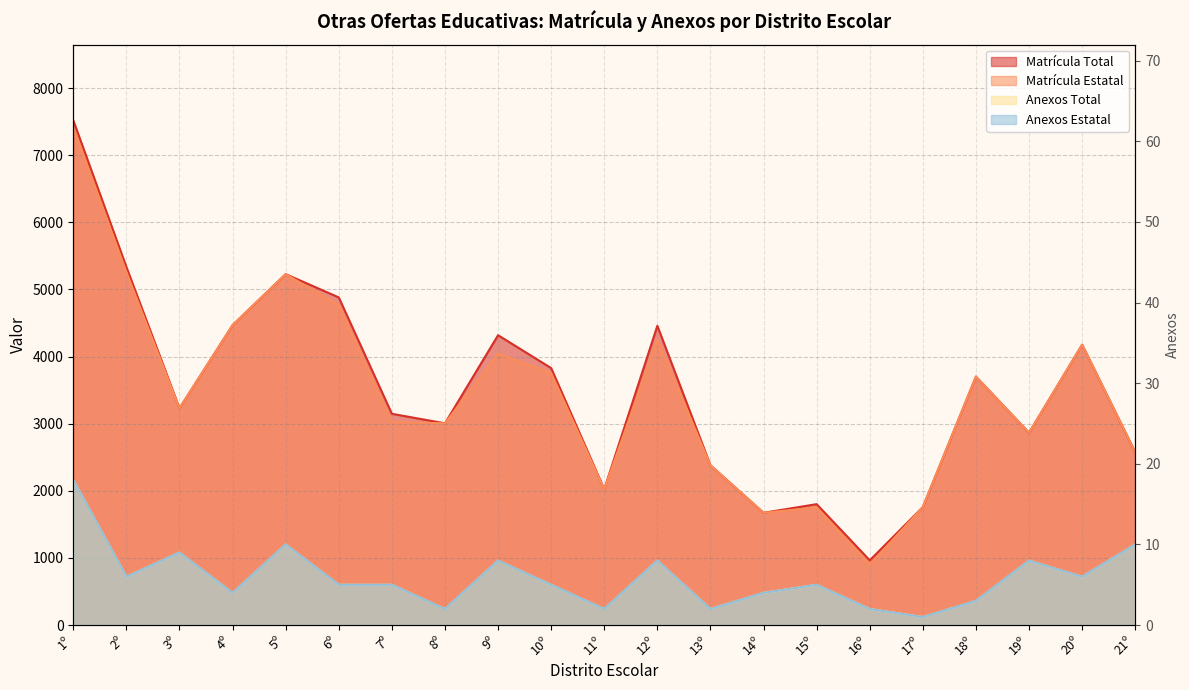

What is the total value across all series at 15º?

3565